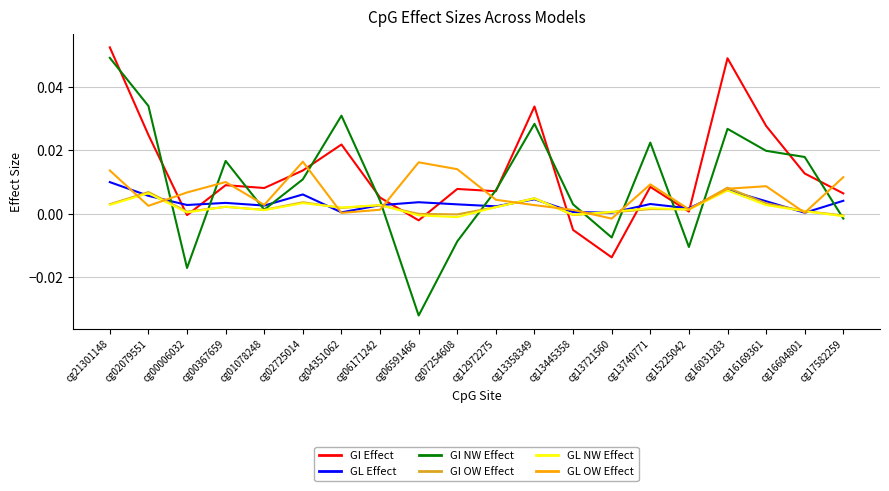

At which label does GI Effect reach its minimum?

cg13721560